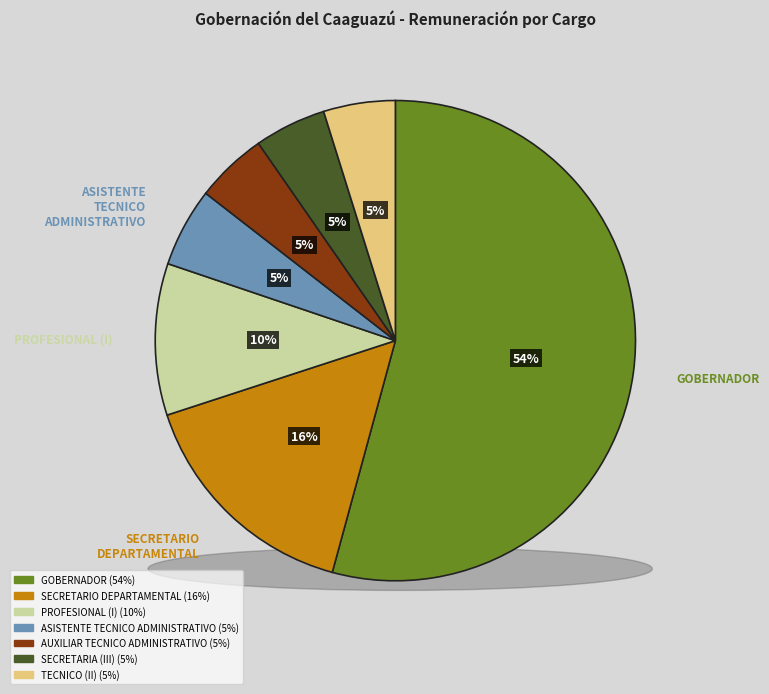

To the nearest percent, what percentage of the pie is AUXILIAR TECNICO ADMINISTRATIVO?

5%